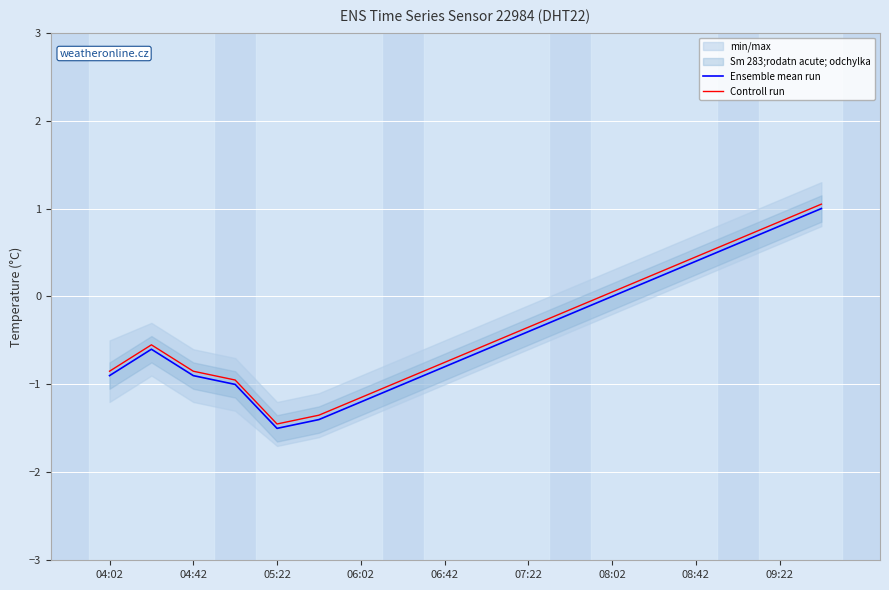

The value of Ensemble mean run at 05:22 is -1.5. True or false?

True